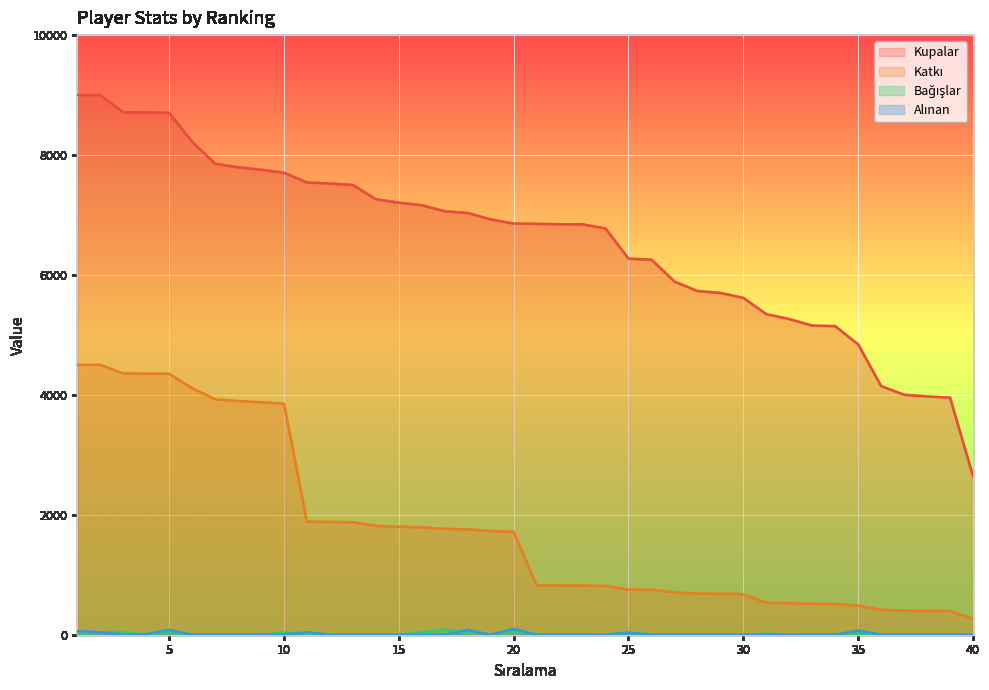

What value does the Kupalar series have at 19, to the nearest 10?

6930